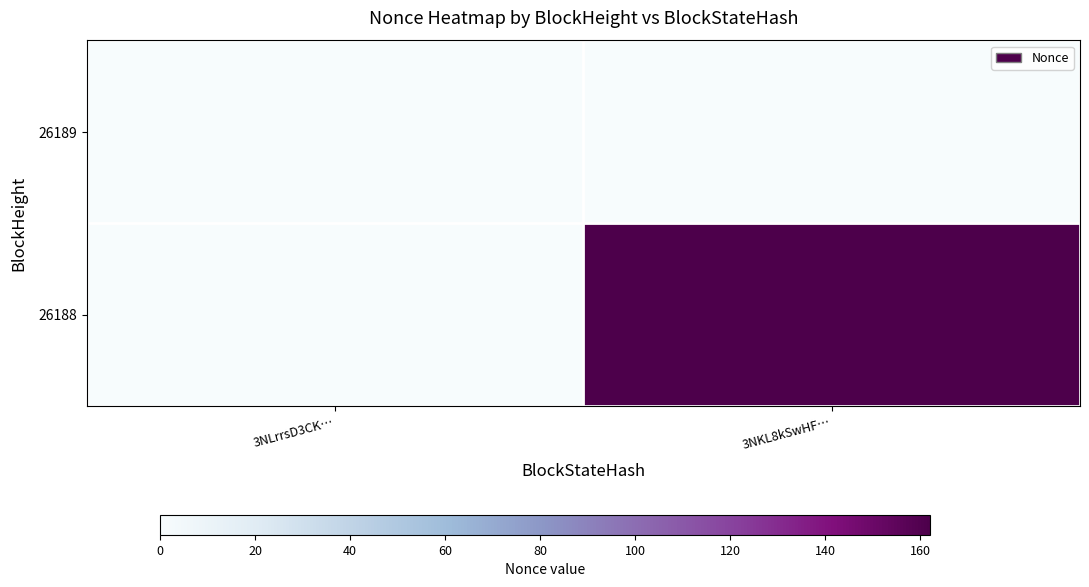

How many distinct data groups are displayed?

2